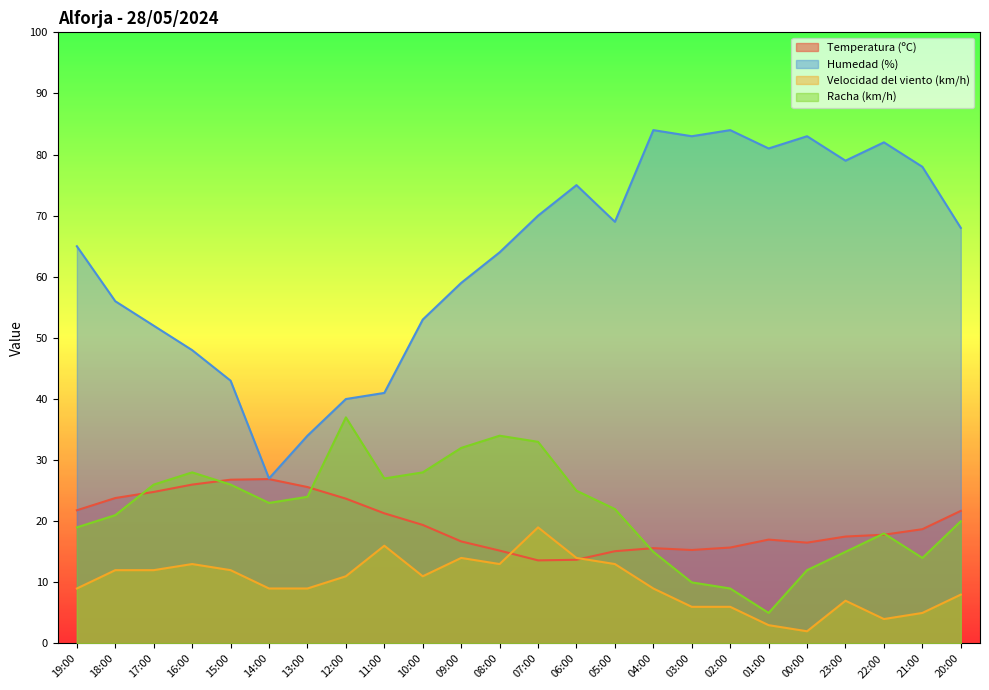

True or false: Velocidad del viento (km/h) and Humedad (%) intersect in this chart.

False